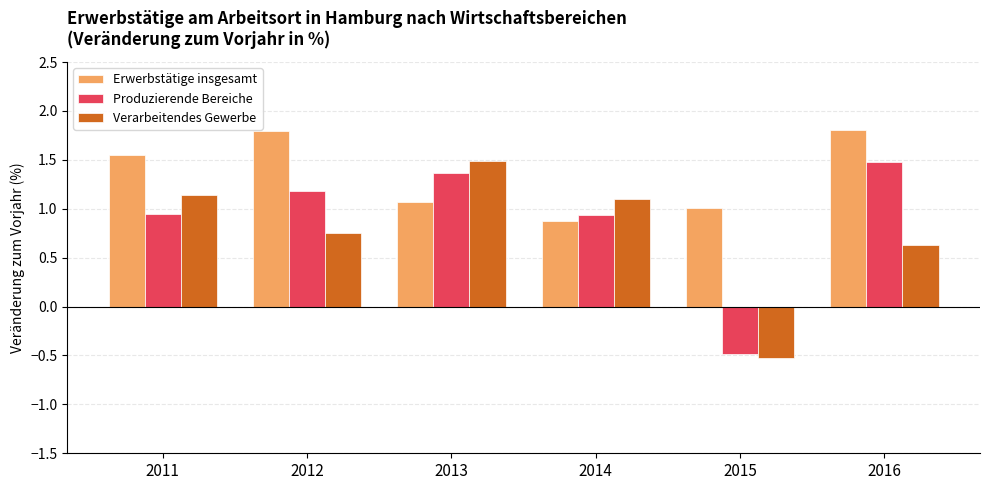

Which series has the largest total across all categories?

Erwerbstätige insgesamt